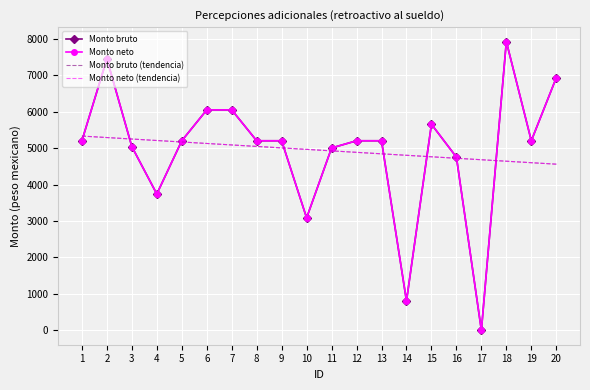

Count the number of data series in this chart.

4